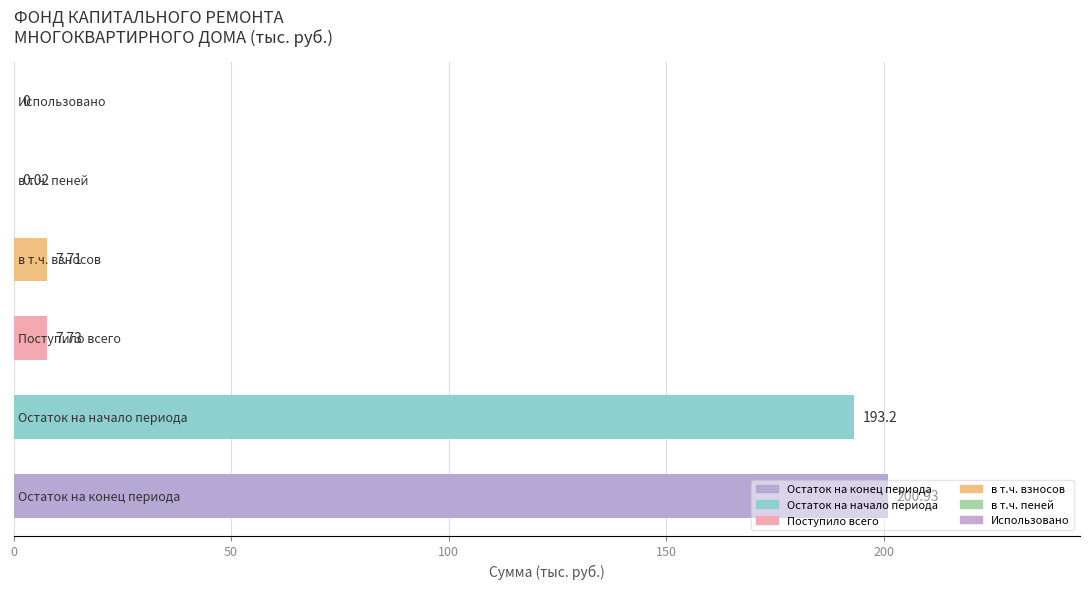

What is the sum of all values?

409.6